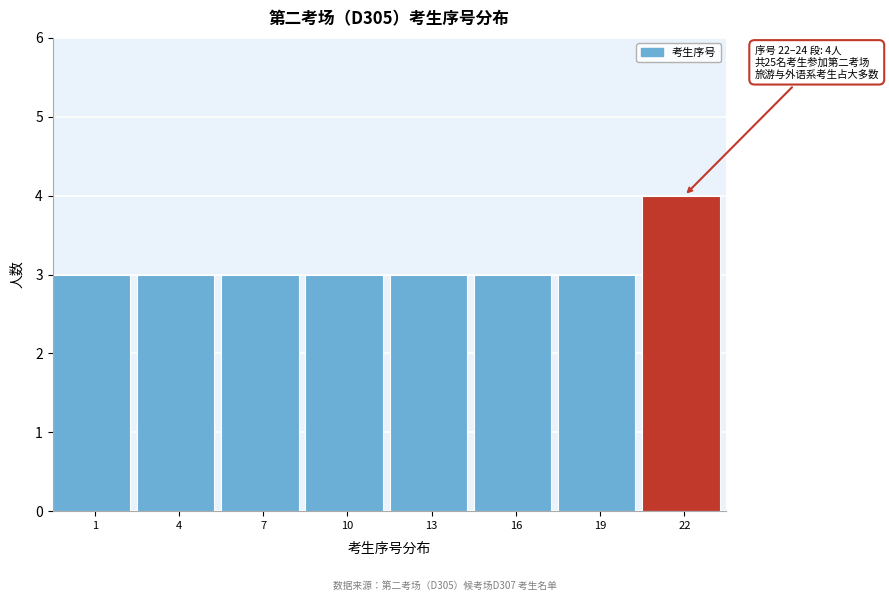

Reading left to right, extract all data points from this chart.

1=3	4=3	7=3	10=3	13=3	16=3	19=3	22=4